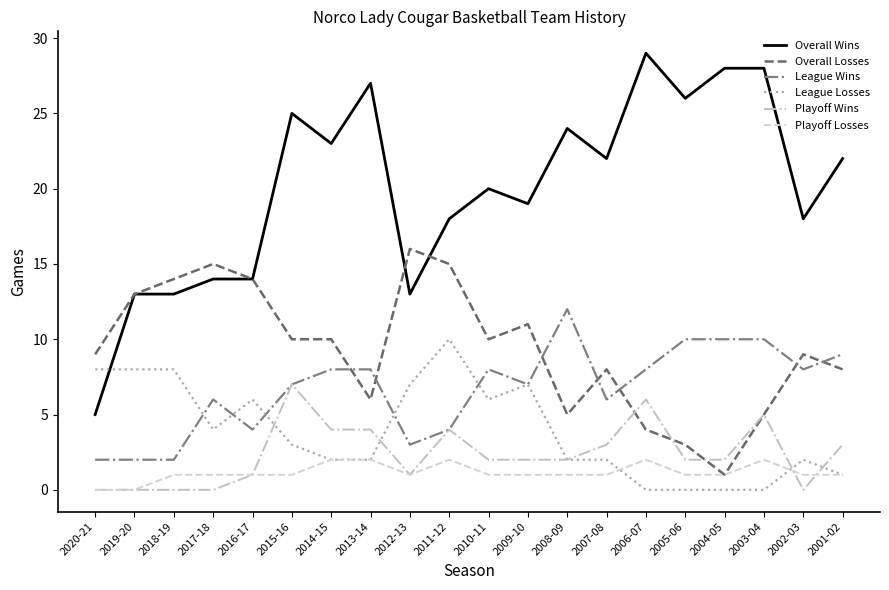

True or false: Overall Wins and Playoff Losses intersect in this chart.

False